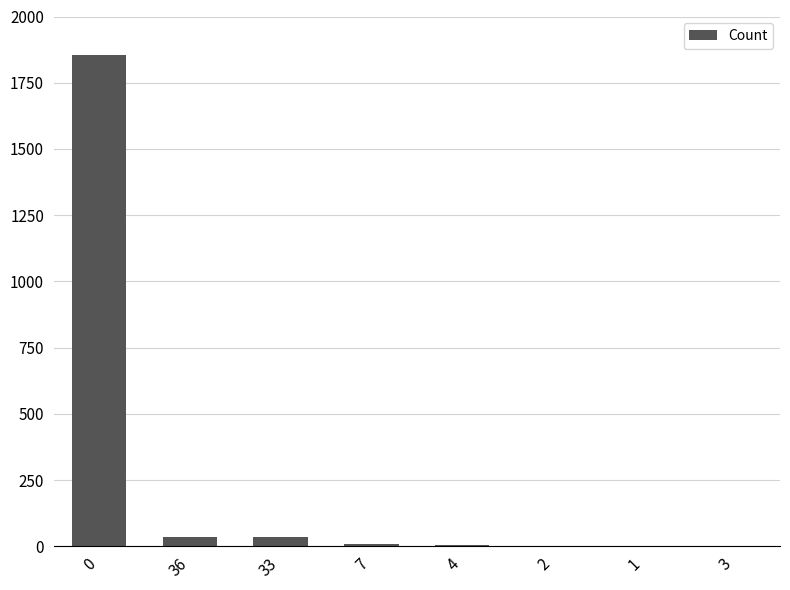

What is the ratio of the value at 4 to the value at 2?

2.0